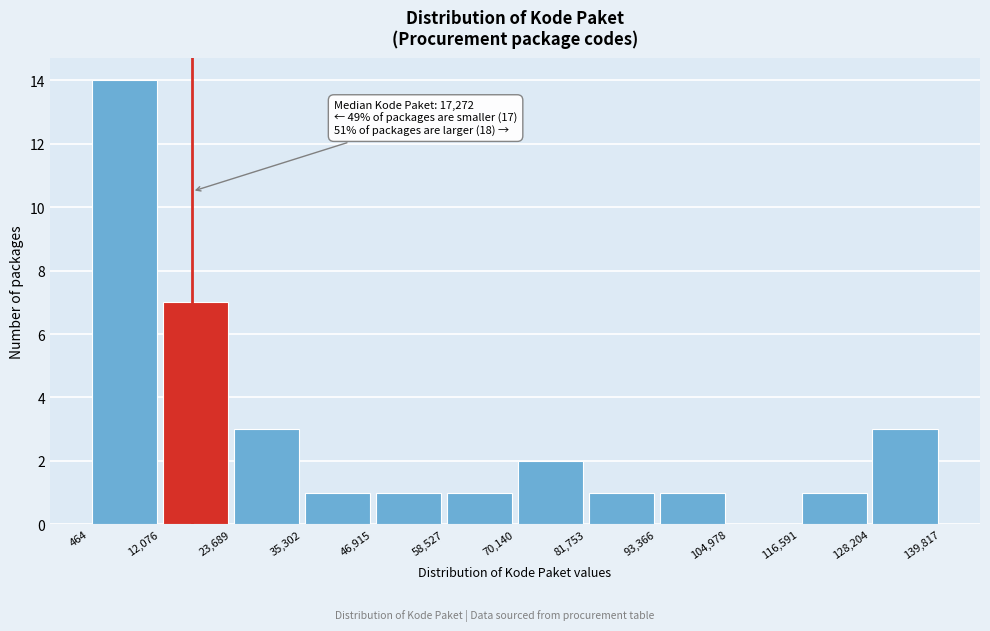

Over which range of the x-axis is the bar tallest?

464 to 12,076